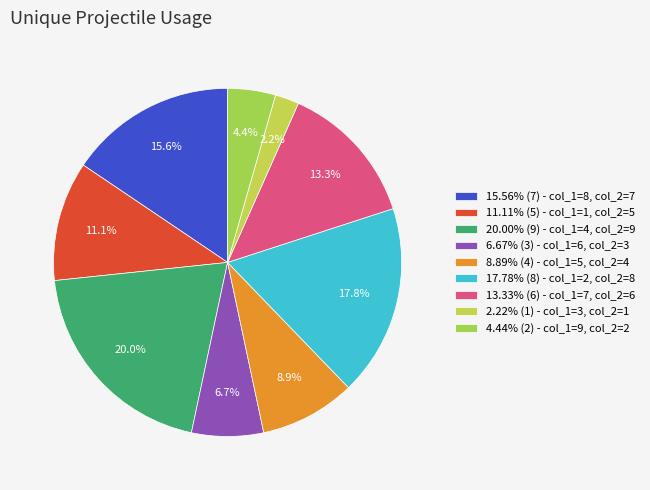

How many segments does this pie chart have?

9